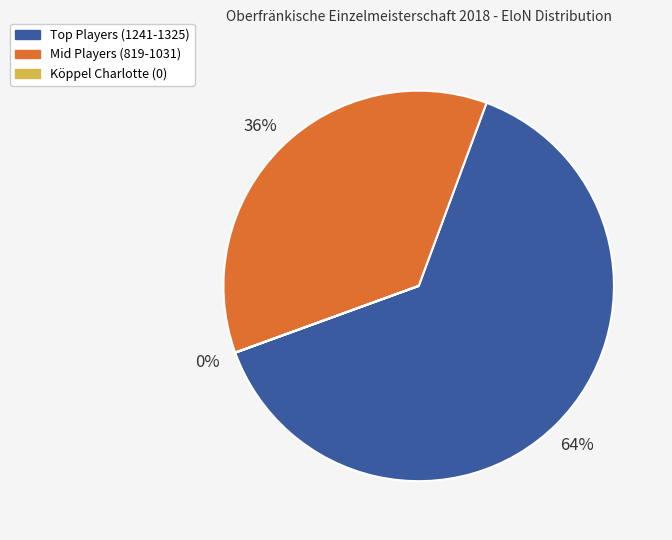

To the nearest percent, what is the average slice percentage?

33%